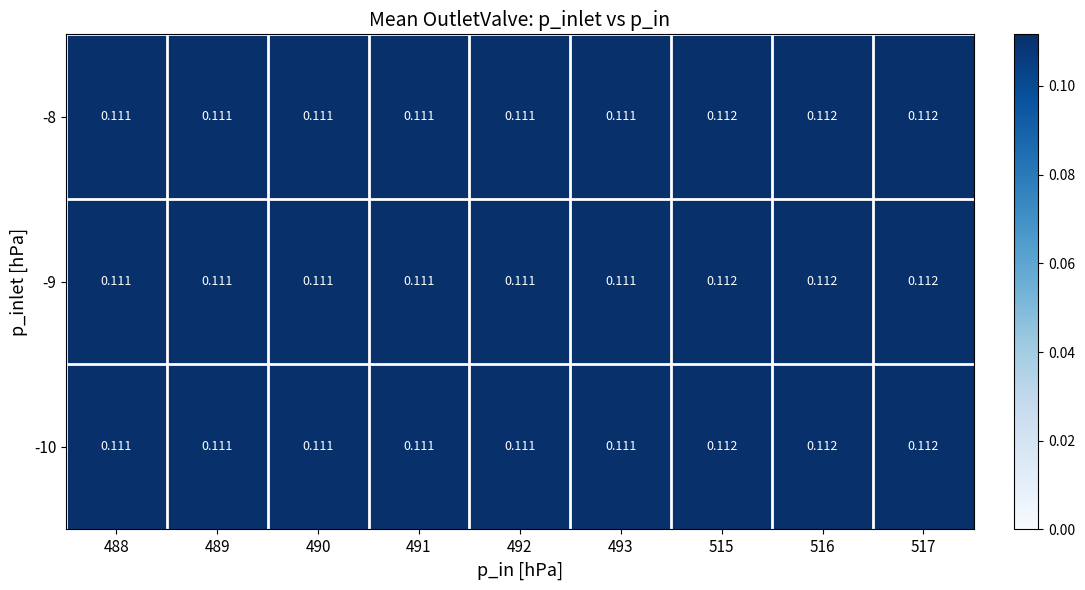

At which category is the sum across all series the highest?

516